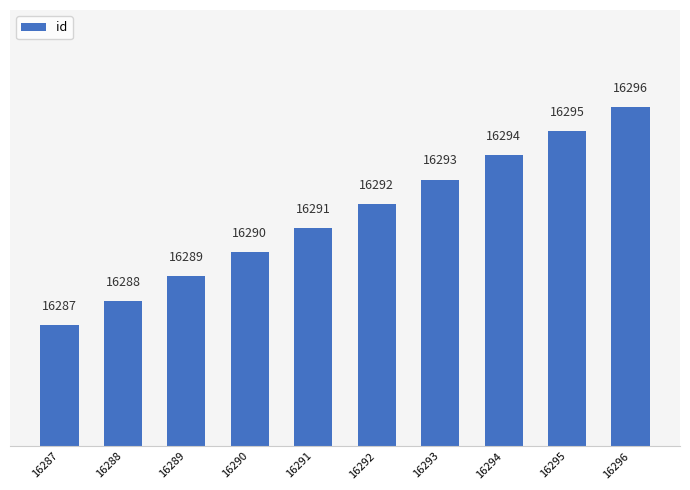

How many values are below 16292?

5